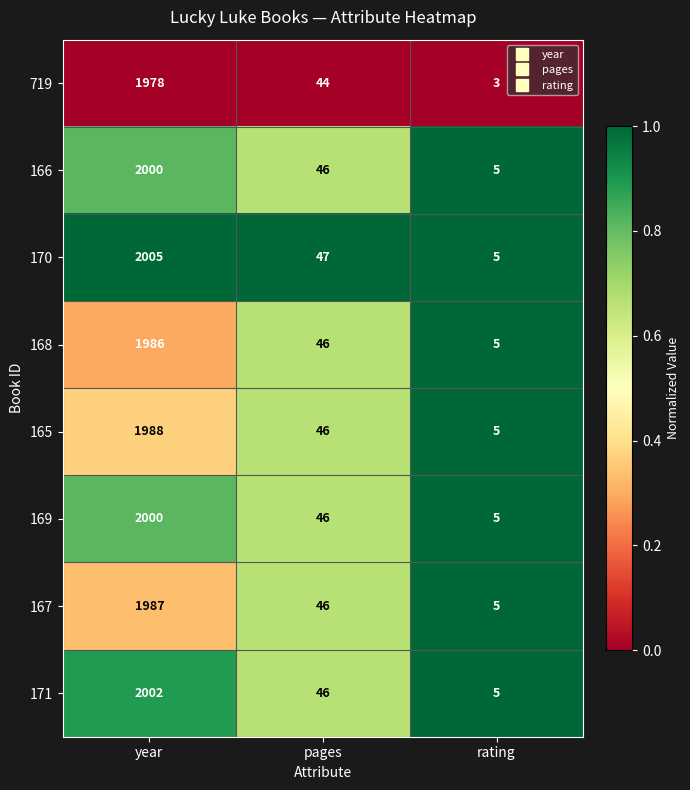

What is the difference between the highest and lowest values at rating?

2